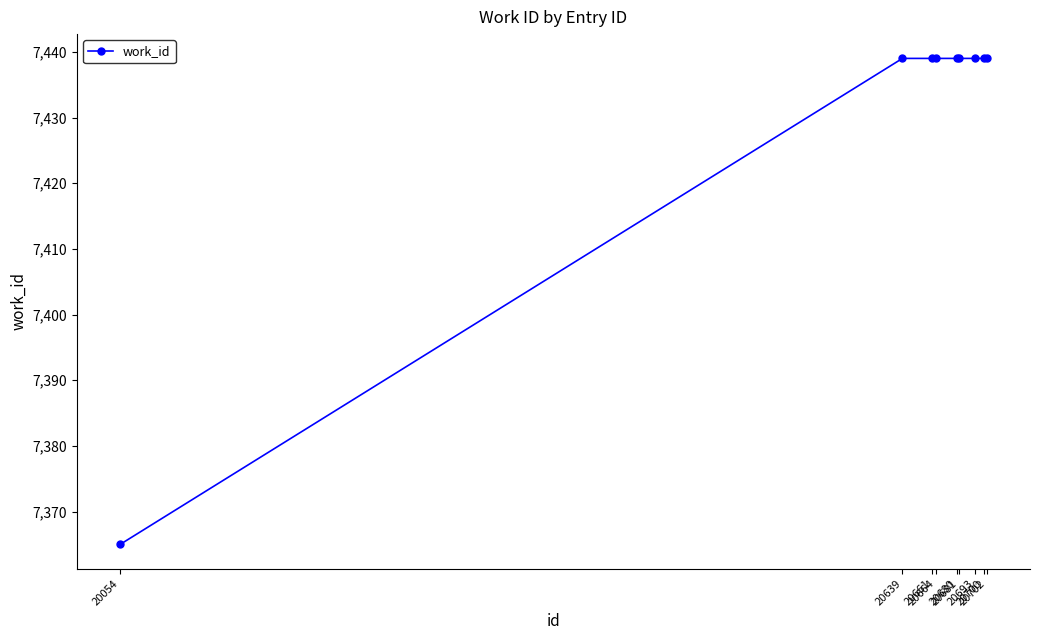

The value at 20639 is 11572. True or false?

False